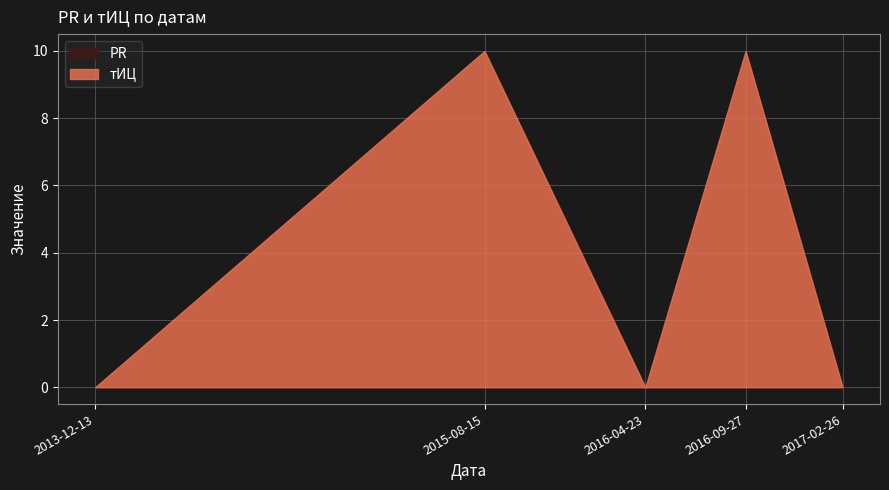

The тИЦ series shows -7 at 2017-02-26. True or false?

False